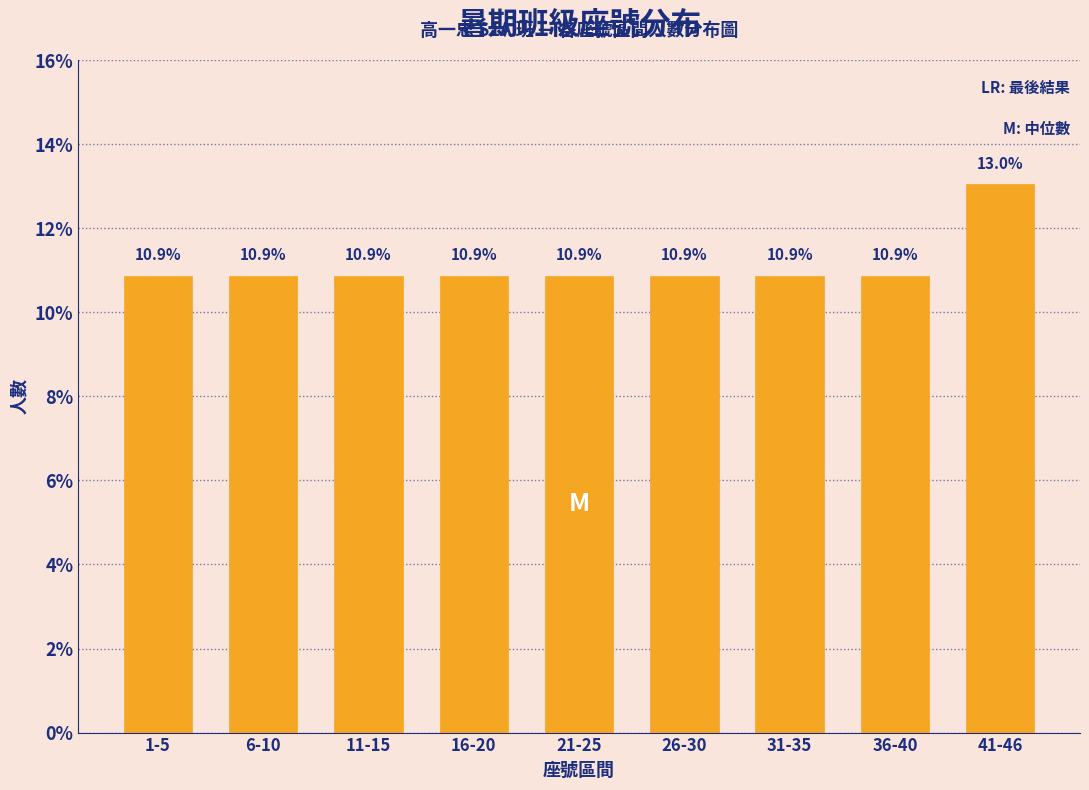

Reading right to left, extract all data points from this chart.

13.0	10.9	10.9	10.9	10.9	10.9	10.9	10.9	10.9